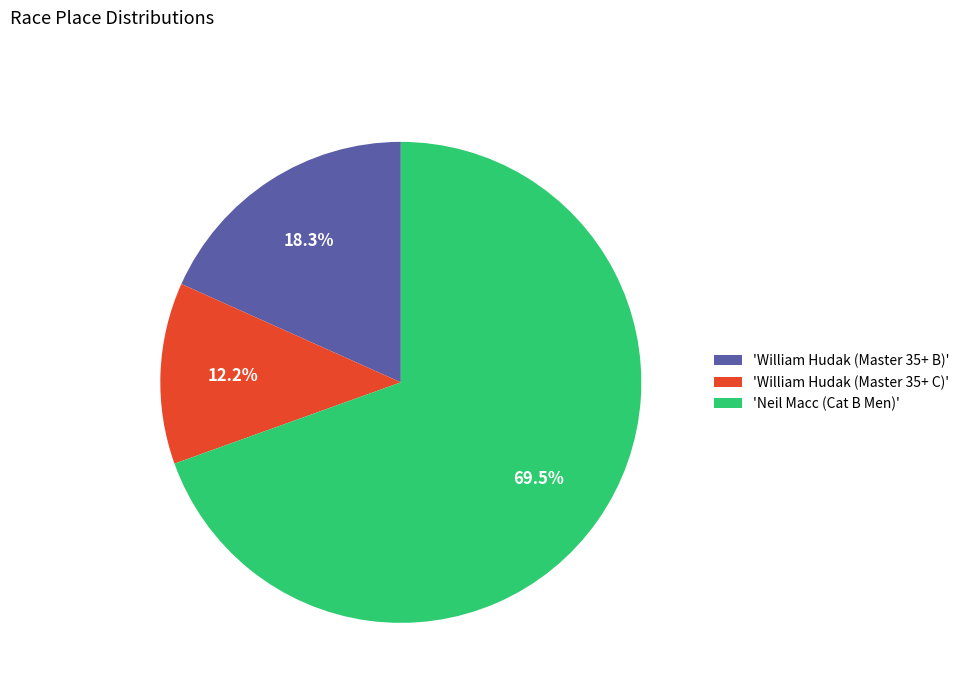

What is the smallest slice in the pie chart?

'William Hudak (Master 35+ C)'